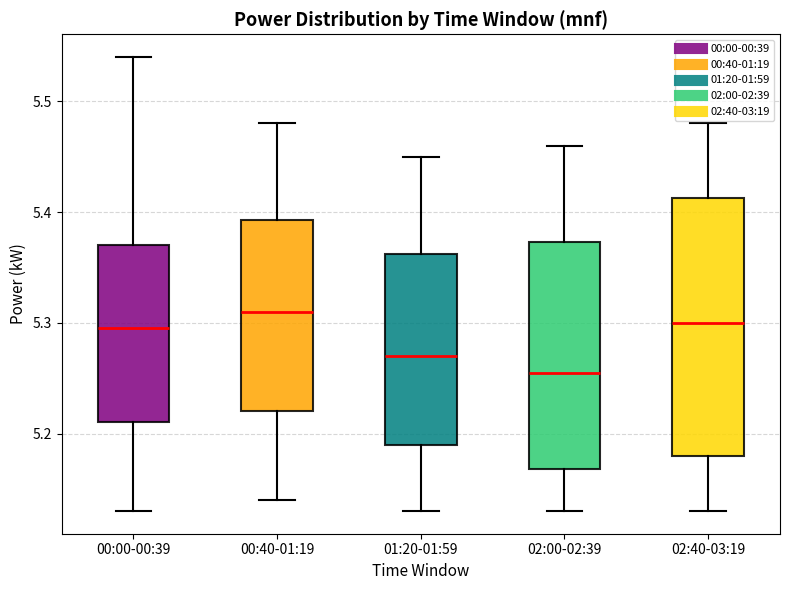

Where does the upper whisker of the box for 01:20-01:59 end on the y-axis? The values are not printed on the chart, so give them approximately, as read against the axis.

5.45